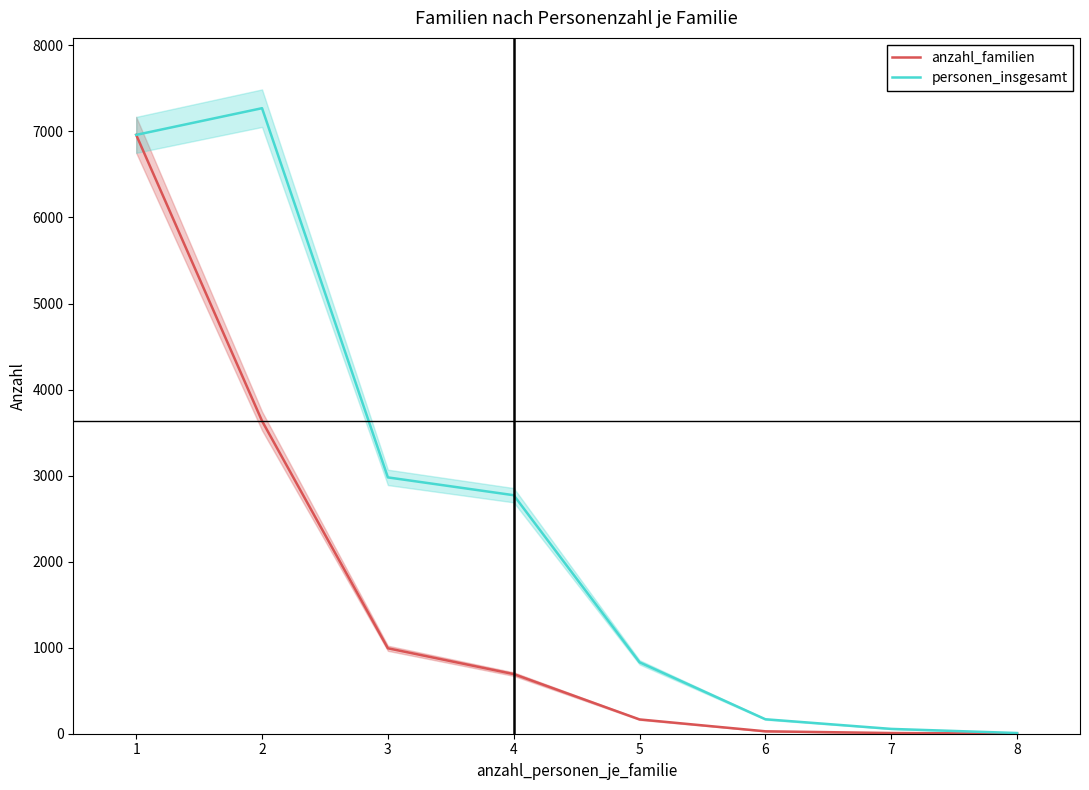

At which category does the chart reach its peak across all series?

2